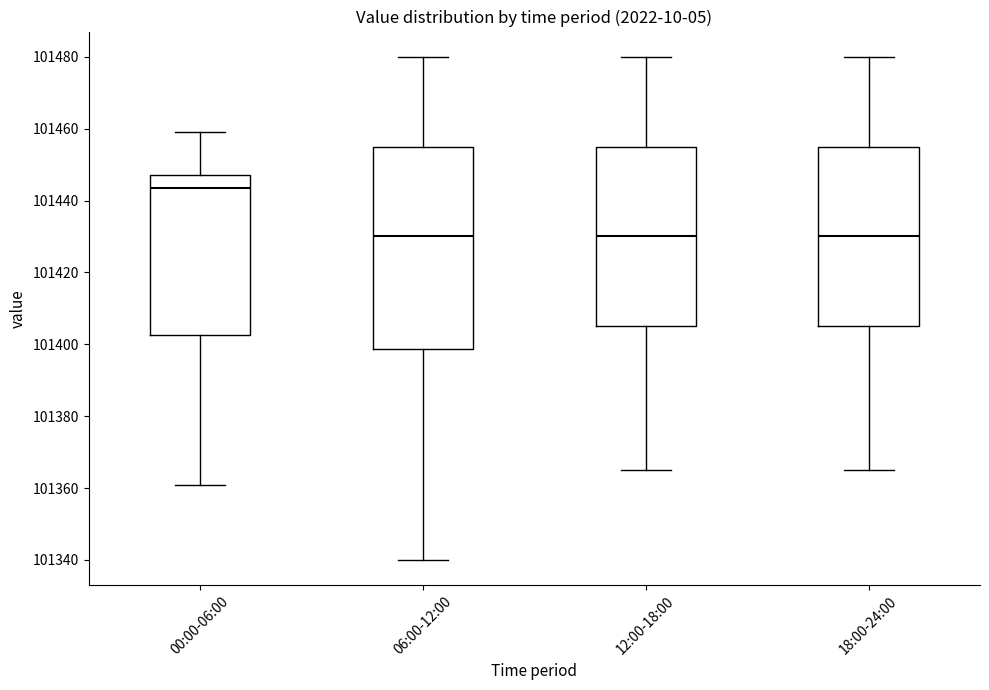

Comparing the boxes themselves (not the whiskers), which one is the tallest?

06:00-12:00